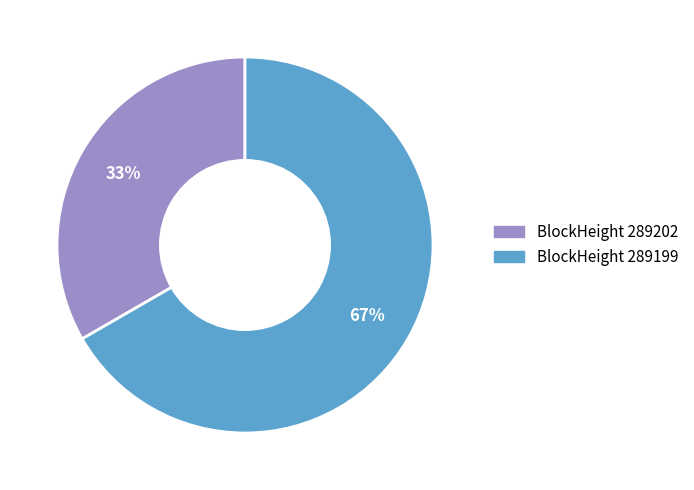

To the nearest percent, what is the average slice percentage?

50%